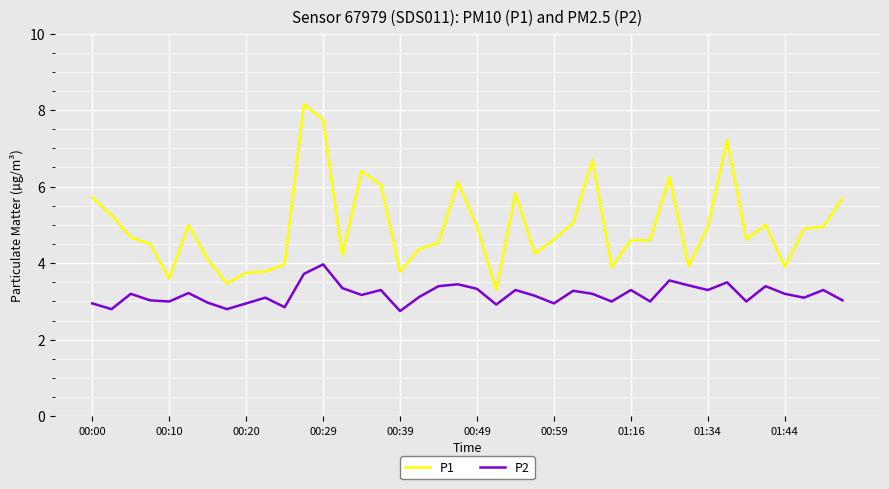

How many interior local peaks does the P2 series have?

13